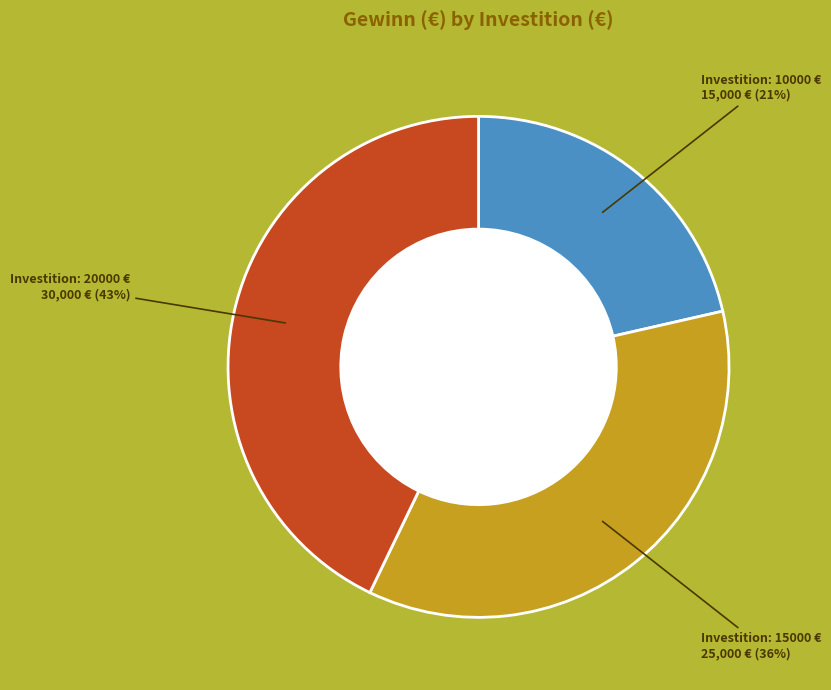

What percentage is the Investition: 10000 € slice, to the nearest percent?

21%